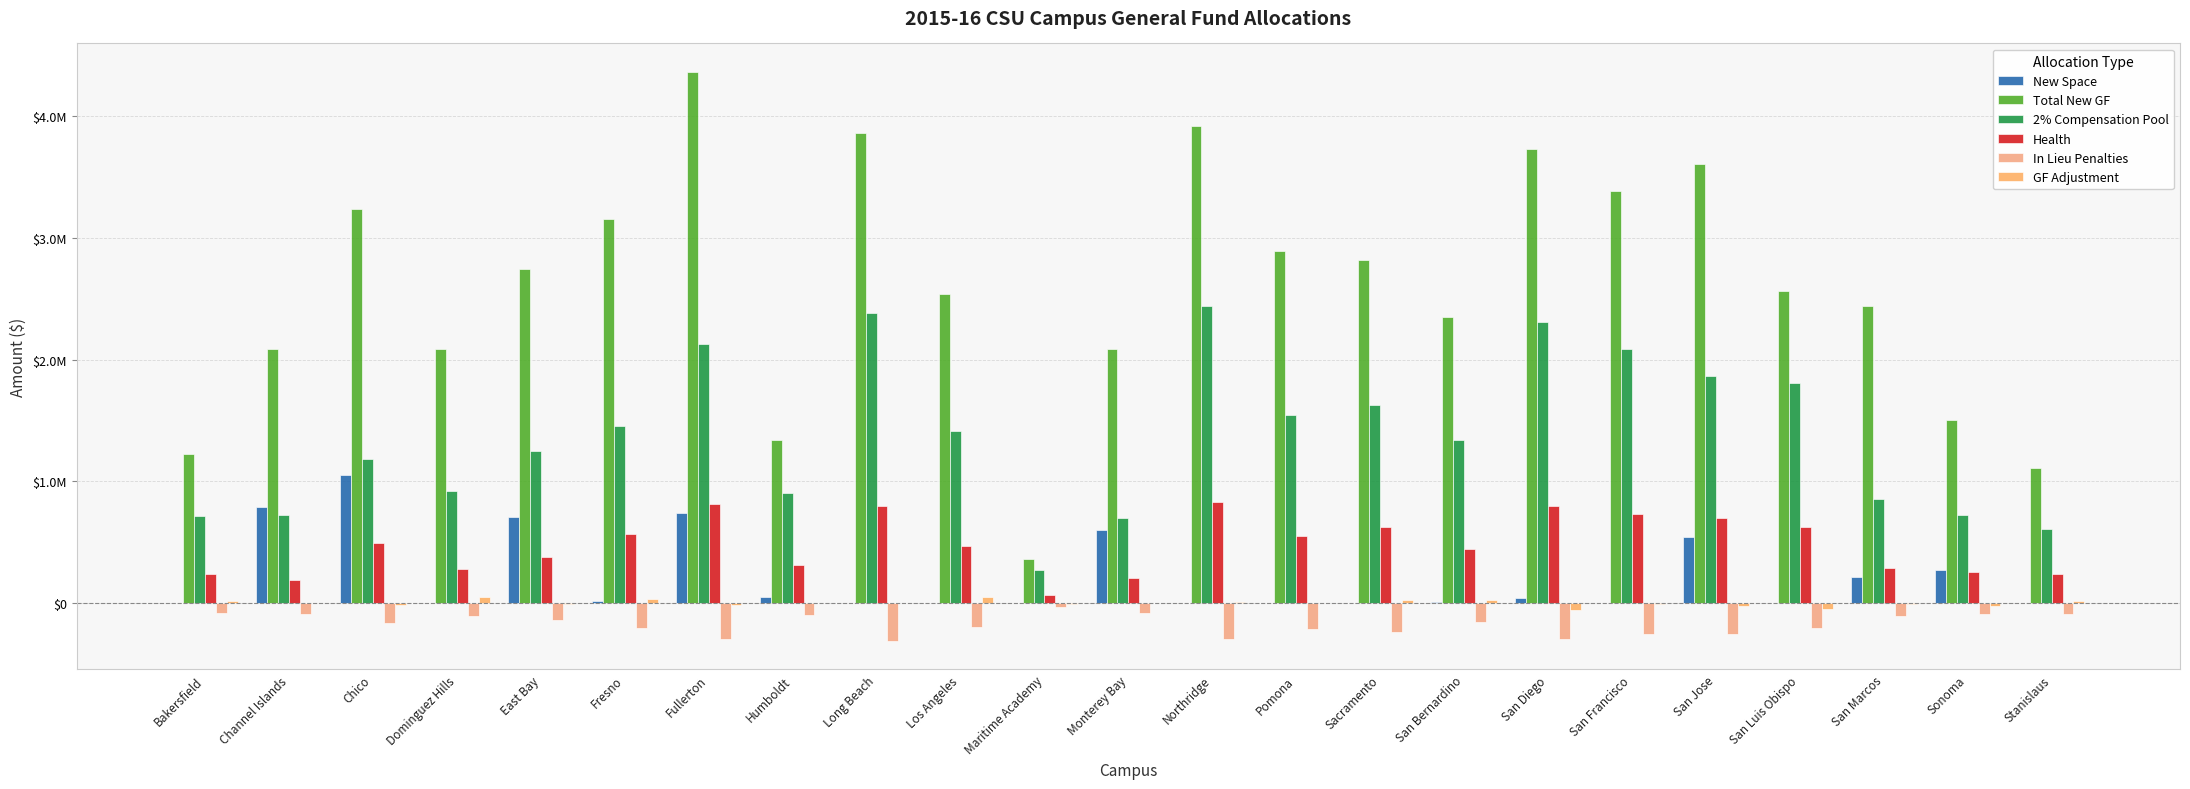

Reading left to right, list all the values displayed in this chart.

New Space: 0	793000	1052000	0	705000	13000	743000	49000	0	0	0	603000	0	0	0	10000	42000	0	545000	0	213000	269000	0
Total New GF: 1226700	2087200	3237000	2089700	2746300	3155900	4365500	1337500	3866300	2539200	360700	2084600	3919400	2892200	2821200	2352300	3730800	3382600	3604800	2568500	2440000	1505300	1112100
2% Compensation Pool: 718000	724000	1186000	925000	1252000	1454000	2133000	904000	2387000	1415000	269000	696000	2444000	1549000	1629000	1342000	2306000	2085000	1867000	1807000	859000	724000	608000
Health: 235000	187000	490000	282000	376000	566000	814000	312000	798000	468000	67000	210000	832000	549000	622000	441000	800000	732000	699000	621000	290000	259000	237000
In Lieu Penalties: -85000	-87000	-165000	-109000	-137000	-204000	-298000	-100000	-312000	-194000	-33000	-81000	-294000	-211000	-240000	-157000	-298000	-253000	-252000	-206000	-105000	-93000	-86000
GF Adjustment: 17700	-2800	-17000	49700	-7700	34900	-15500	2500	4300	50200	-4300	3600	10400	-2800	24200	25300	-56200	-9400	-25200	-46500	-9000	-22700	17100